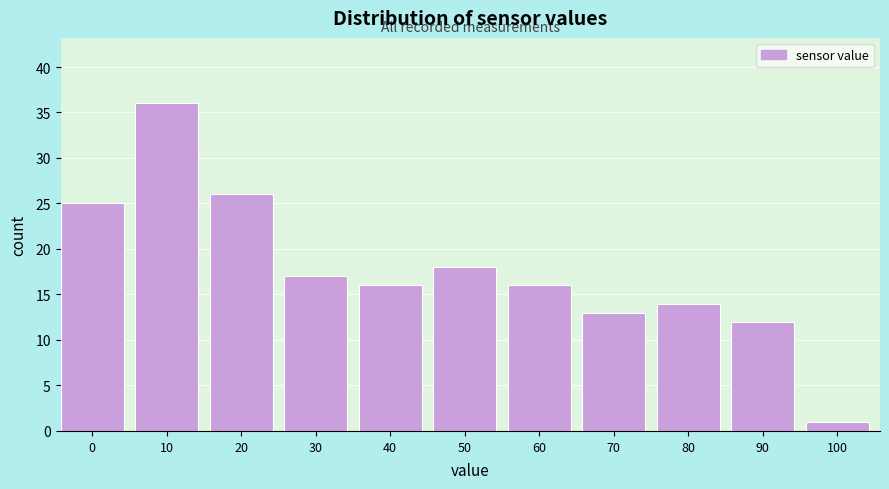

Reading left to right, transcribe all the data shown in this chart.

0=25	10=36	20=26	30=17	40=16	50=18	60=16	70=13	80=14	90=12	100=1